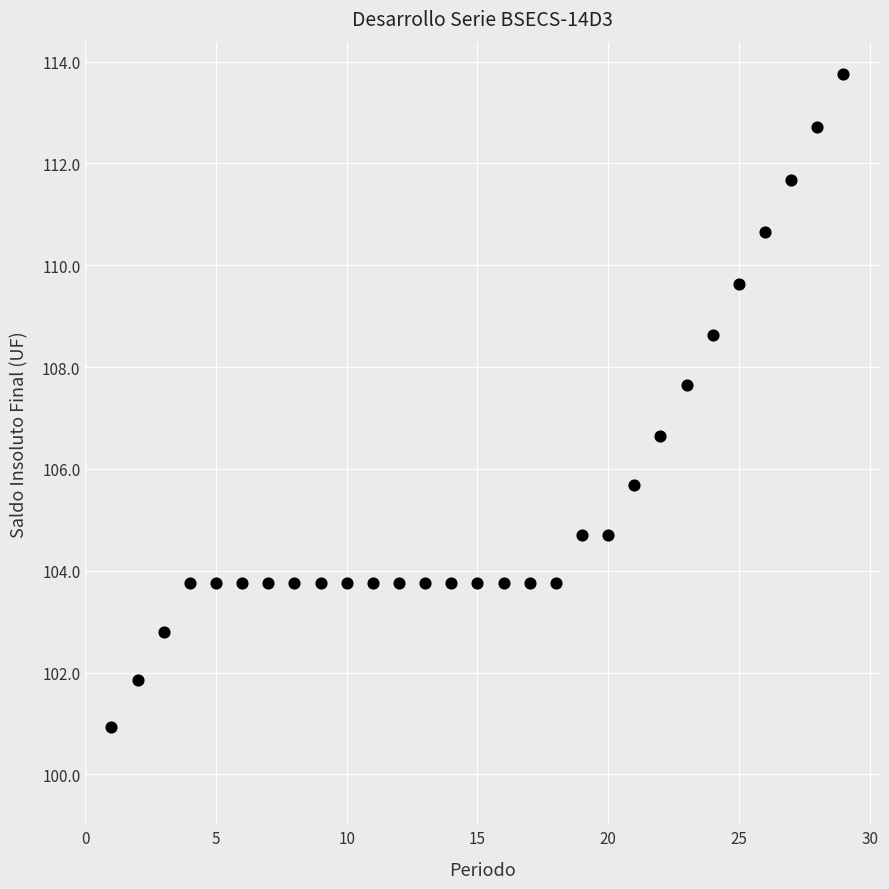

What Y value in the scatter plot is closest to 107?

106.7